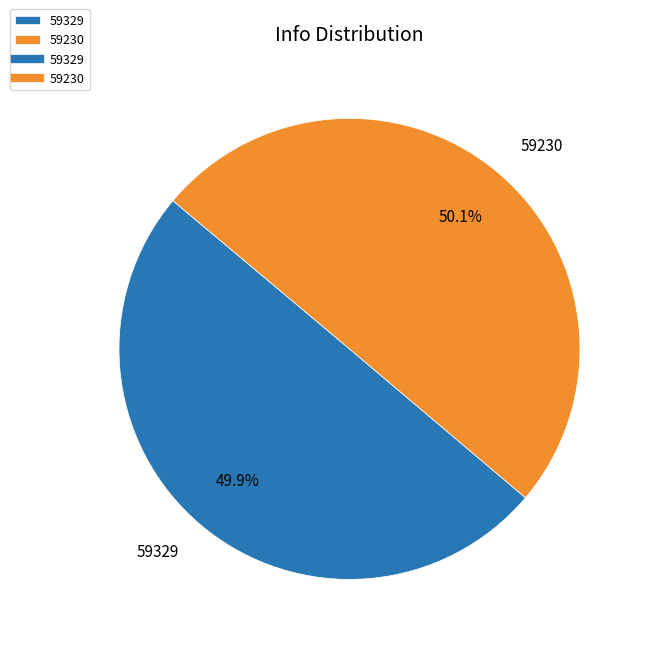

To the nearest percent, what is the combined percentage of 59329 and 59230?

100%